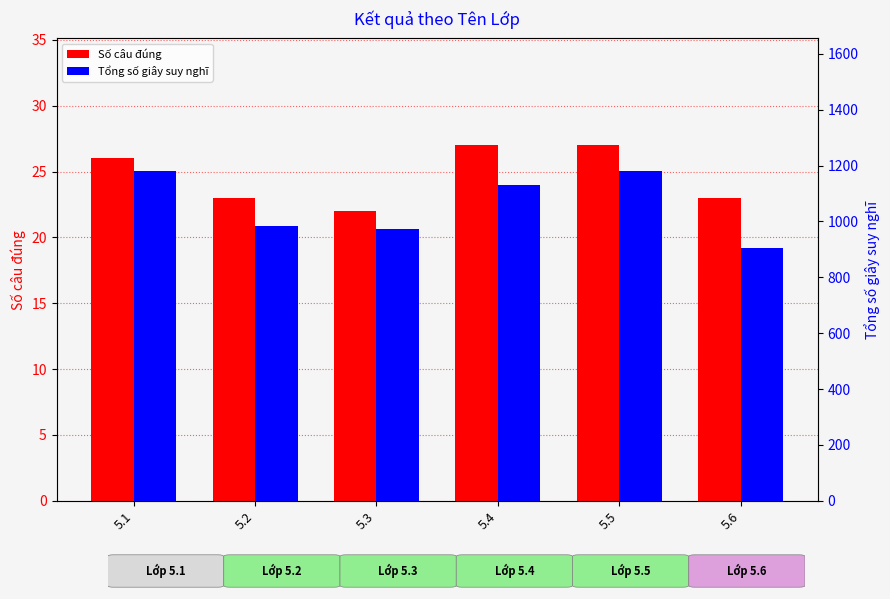

How many bars are there in each group?

2